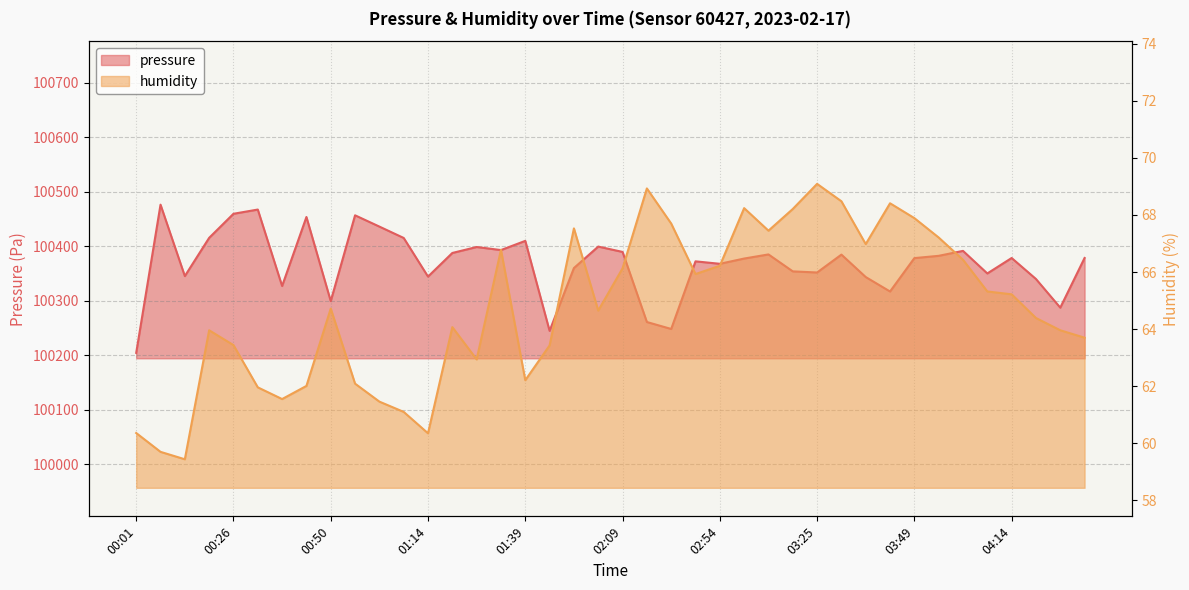

Reading left to right, what are all the values shown in this chart?

pressure: 100204.3	100476.2	100345.2	100415.3	100459.5	100467.2	100327.0	100453.6	100299.2	100456.7	100436.0	100415.1	100344.2	100387.6	100398.5	100392.9	100409.8	100244.7	100359.9	100399.3	100389.5	100260.9	100248.1	100372.2	100367.7	100377.3	100384.9	100353.8	100351.8	100384.6	100343.4	100316.9	100378.2	100382.3	100391.4	100350.0	100378.3	100339.8	100287.2	100378.4
humidity: 60.4	59.7	59.4	64.0	63.4	62.0	61.5	62.0	64.7	62.1	61.5	61.1	60.4	64.1	62.9	66.8	62.2	63.4	67.5	64.7	66.1	68.9	67.7	65.9	66.2	68.2	67.5	68.2	69.1	68.5	67.0	68.4	67.9	67.2	66.4	65.3	65.2	64.4	64.0	63.7